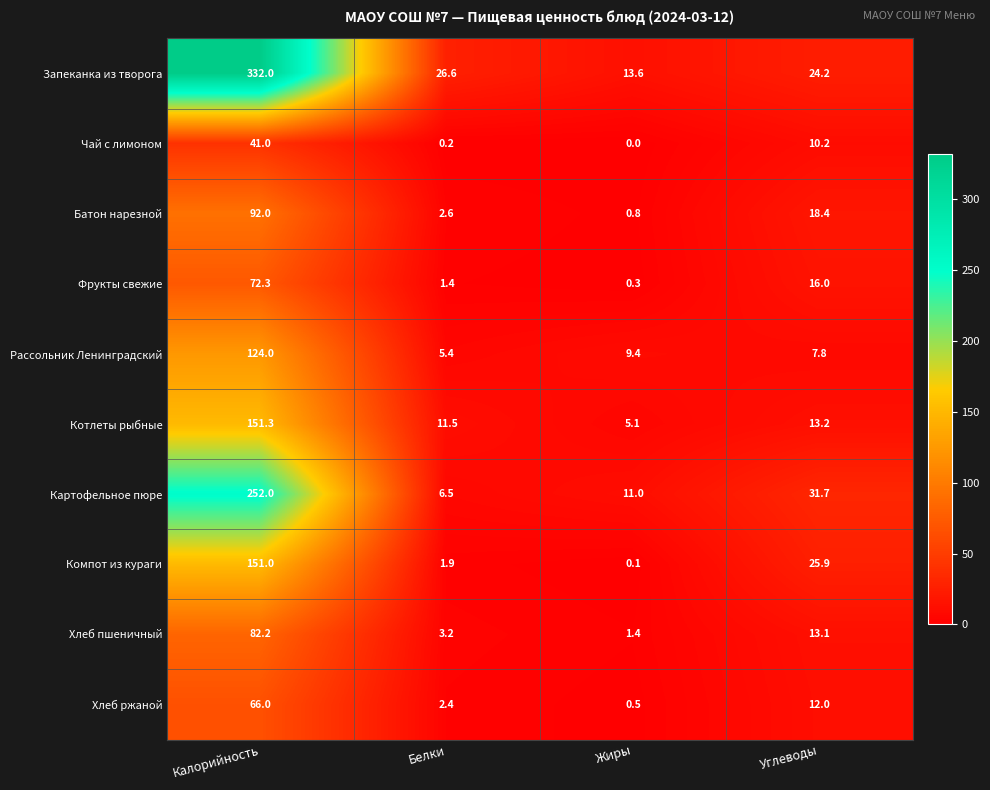

Which series has the widest spread of values?

Запеканка из творога